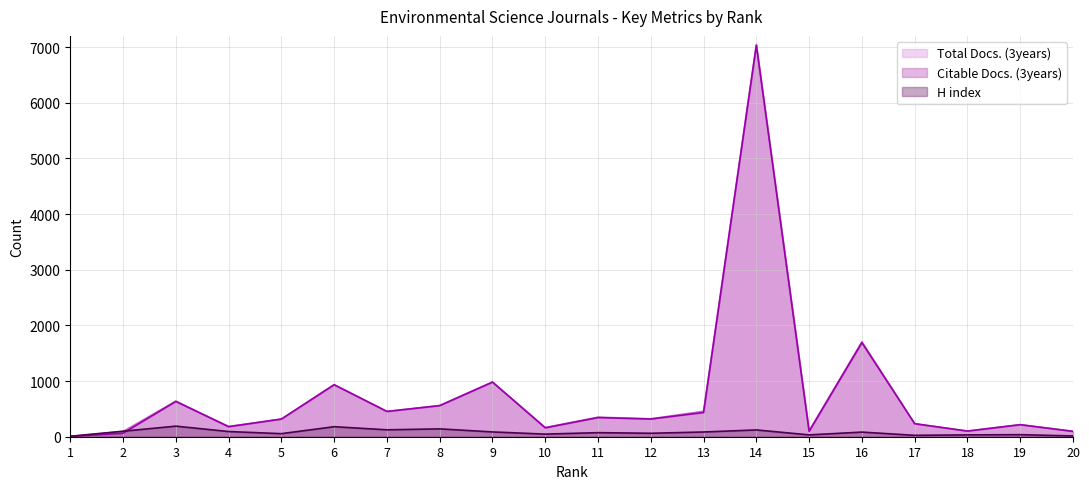

What is the total value across all series at 8?

1260